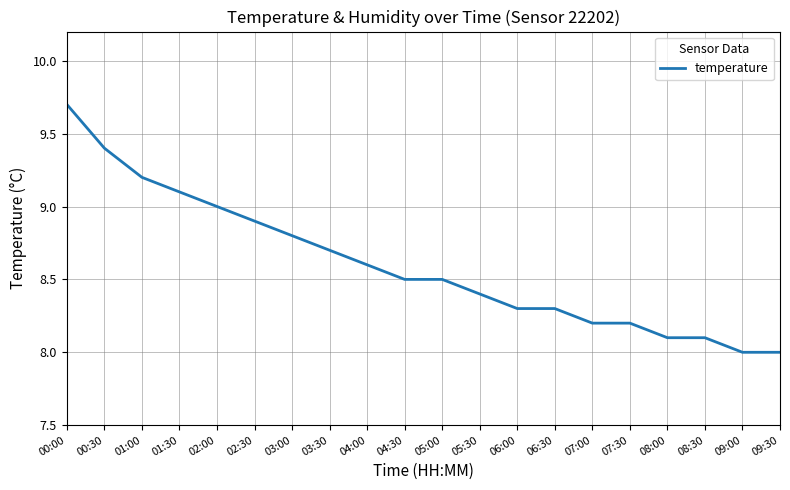

Reading left to right, list all the values displayed in this chart.

9.7	9.4	9.2	9.1	9.0	8.9	8.8	8.7	8.6	8.5	8.5	8.4	8.3	8.3	8.2	8.2	8.1	8.1	8.0	8.0